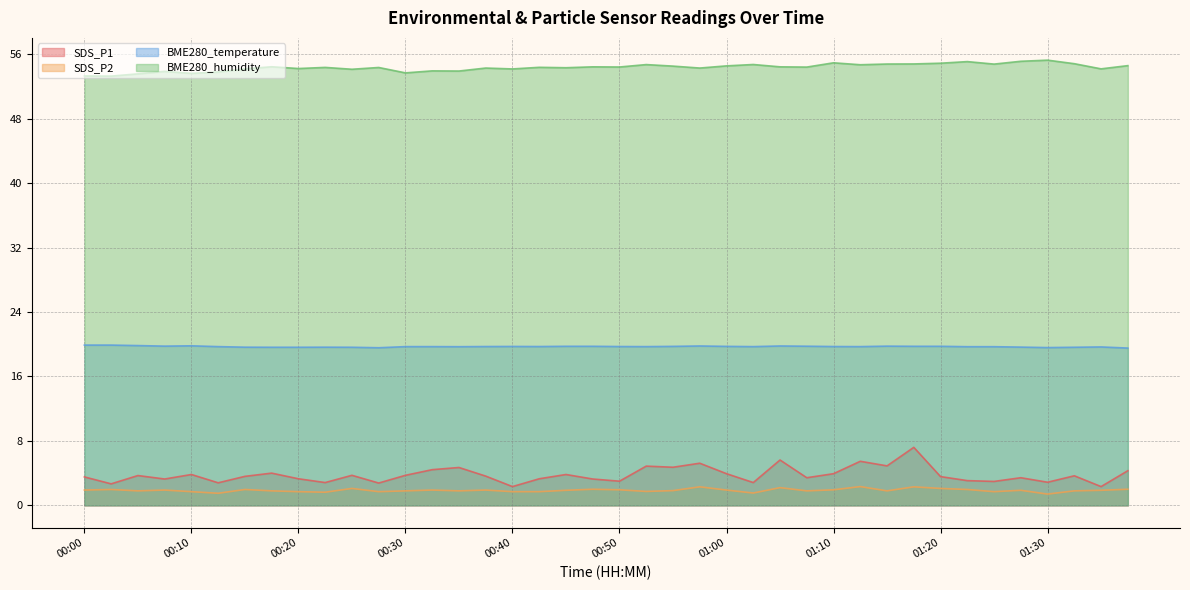

Where is the first local minimum for SDS_P1?

00:03